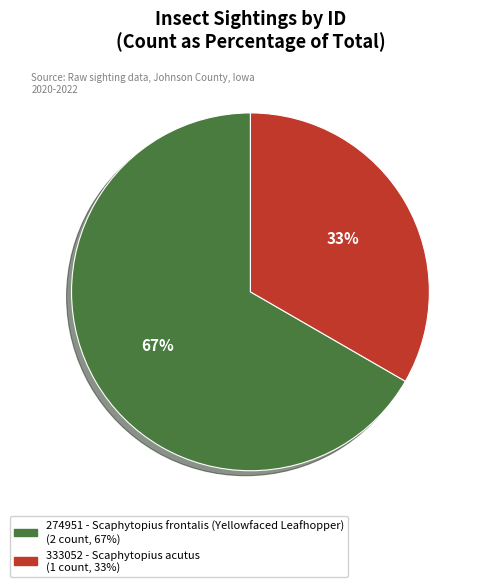

Count the number of slices in the pie.

2